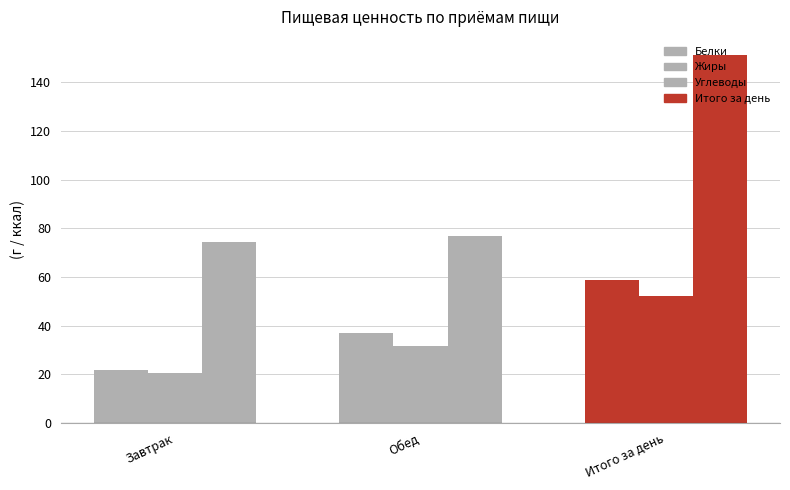

At which label does Жиры first exceed 31?

Обед